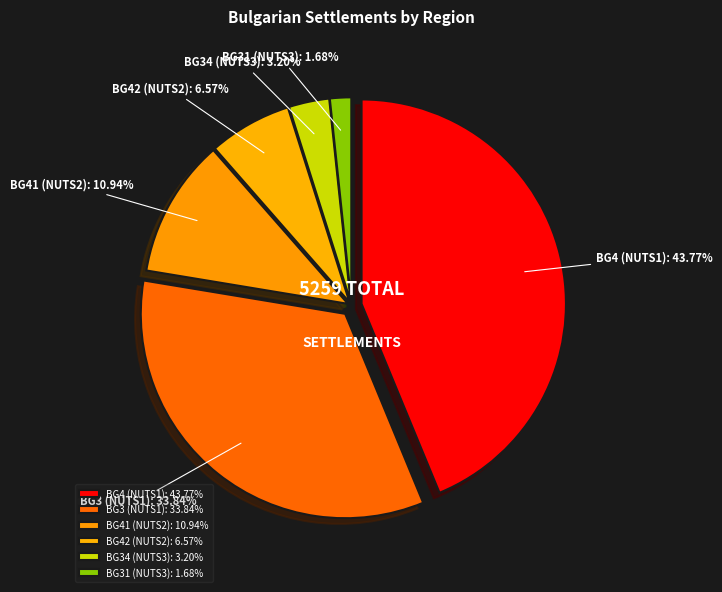

Do BG4 and BG41 together represent more than half of the pie?

Yes